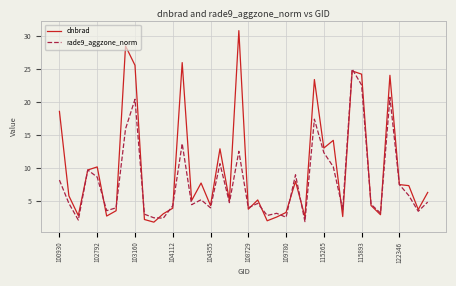

In rade9_aggzone_norm, how many points are higher than both neighbors (excluding endpoints)?

12